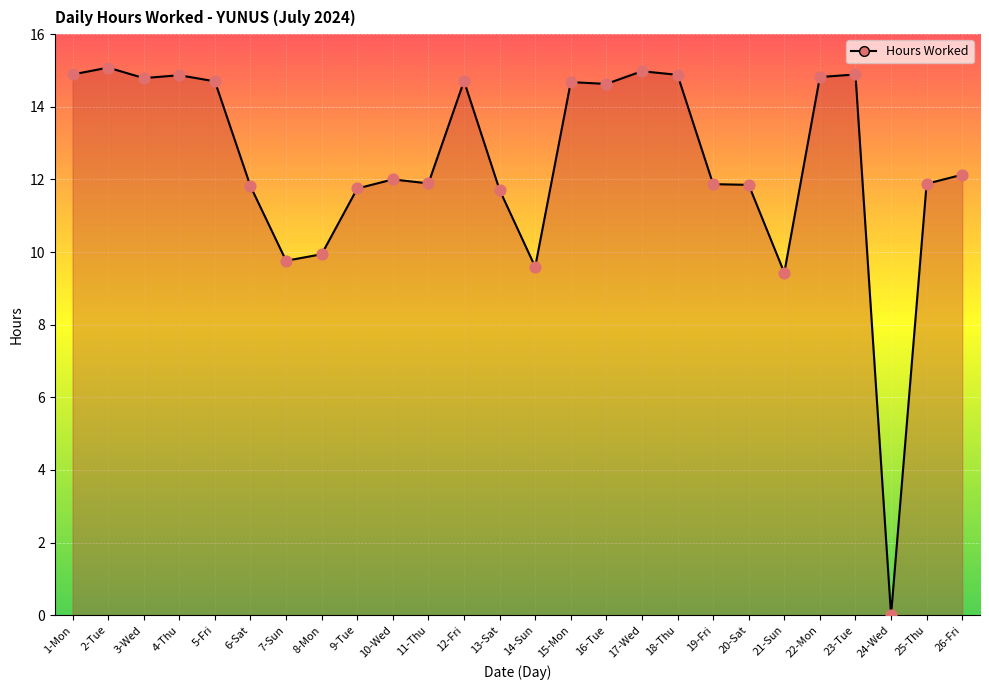

Between 11-Thu and 14-Sun, which is larger?

11-Thu